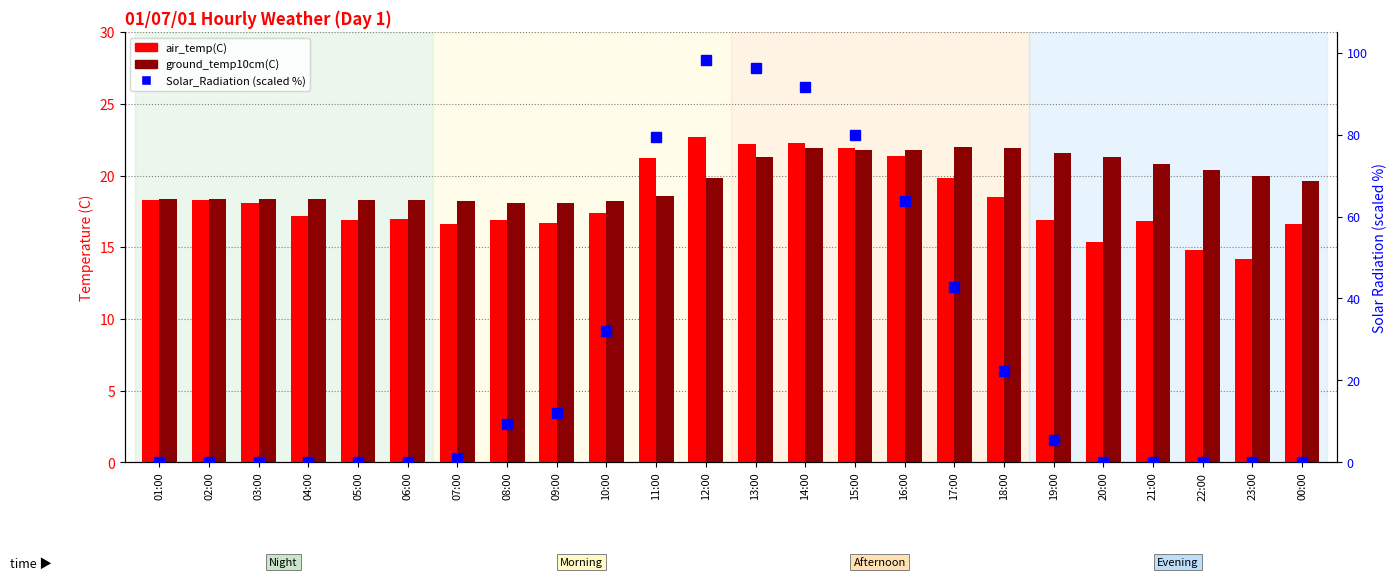

At how many categories does at least one series exceed 61?

6